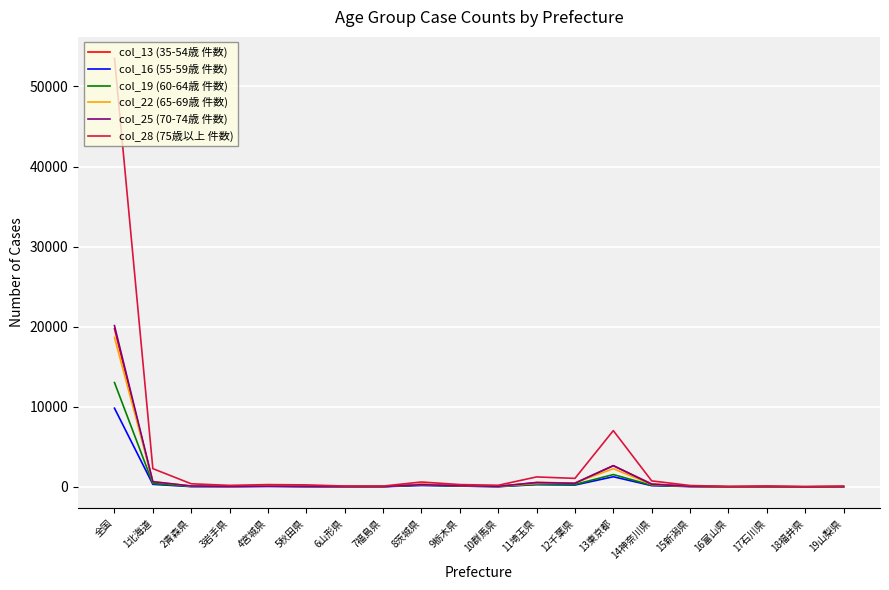

How many distinct data groups are displayed?

6